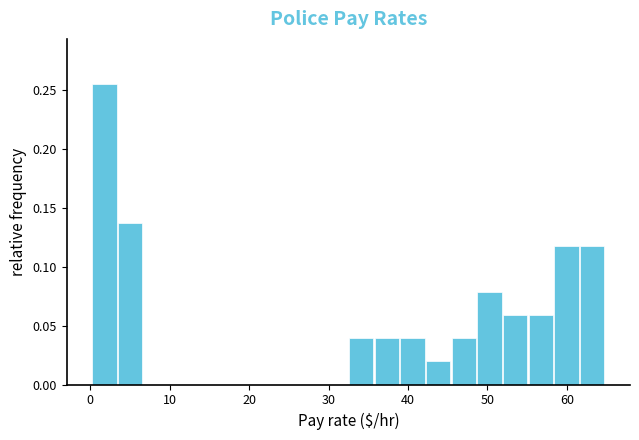

Around what value on the x-axis is the tallest bar? Give the approximate position of its centre, as read against the axis.

2